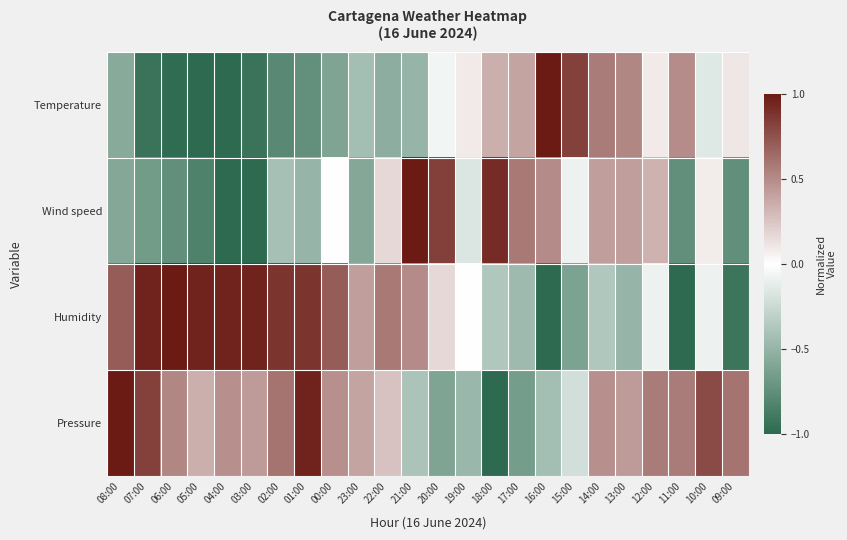

At which category is the sum across all series the highest?

14:00